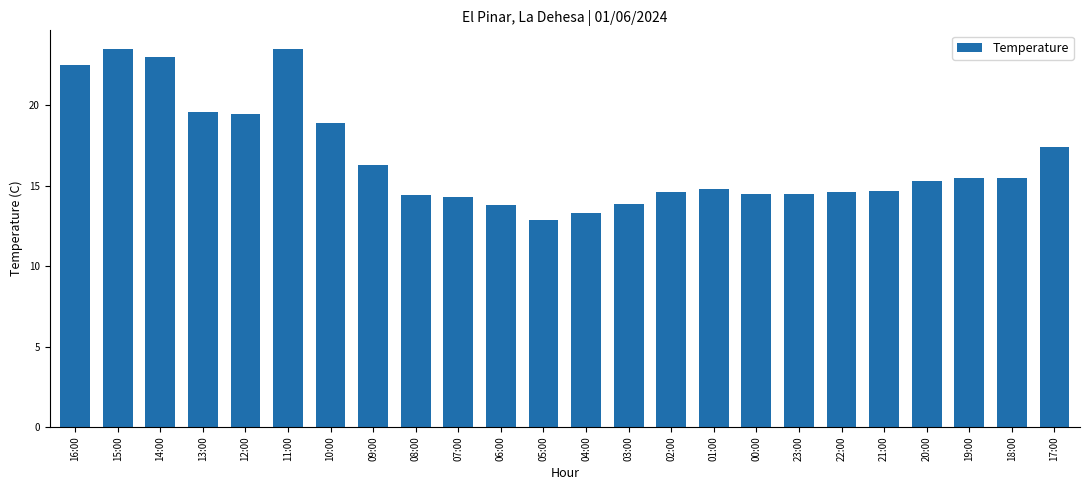

Reading left to right, extract all data points from this chart.

16:00=22.5	15:00=23.5	14:00=23.0	13:00=19.6	12:00=19.5	11:00=23.5	10:00=18.9	09:00=16.3	08:00=14.4	07:00=14.3	06:00=13.8	05:00=12.9	04:00=13.3	03:00=13.9	02:00=14.6	01:00=14.8	00:00=14.5	23:00=14.5	22:00=14.6	21:00=14.7	20:00=15.3	19:00=15.5	18:00=15.5	17:00=17.4